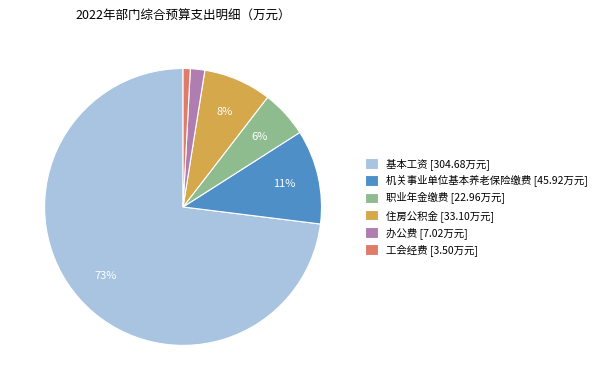

How many slices are in this pie chart?

6